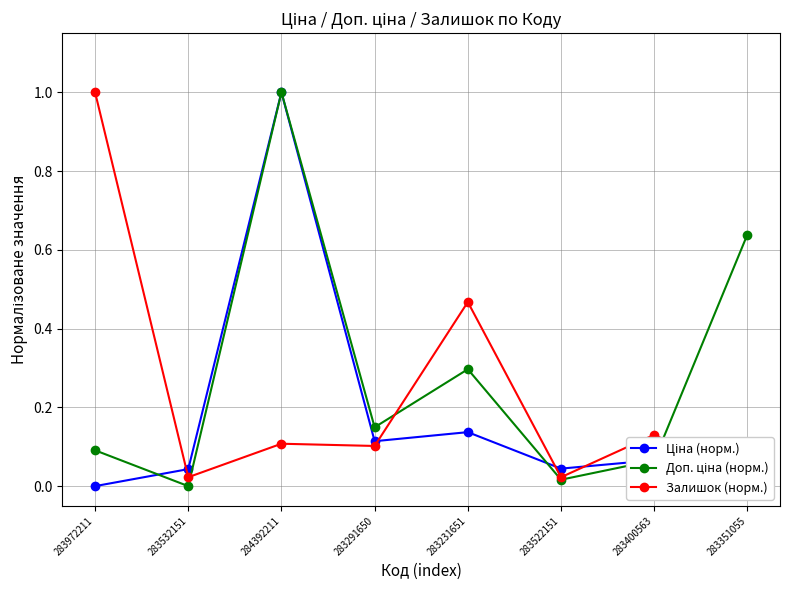

Which series changed the most between 283291650 and 283522151?

Доп. ціна (норм.)